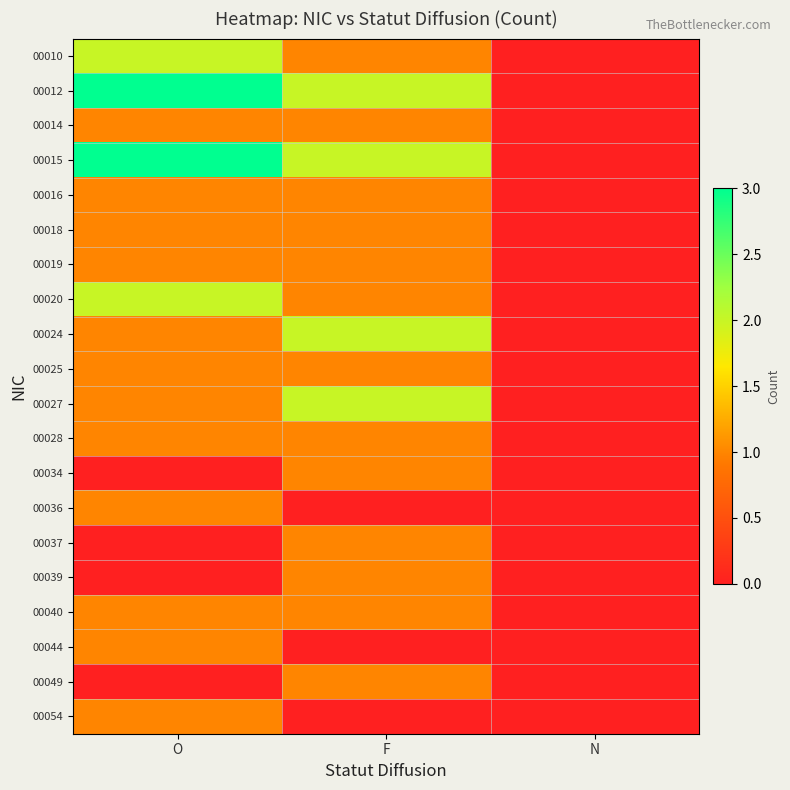

At which category is the sum across all series the highest?

O